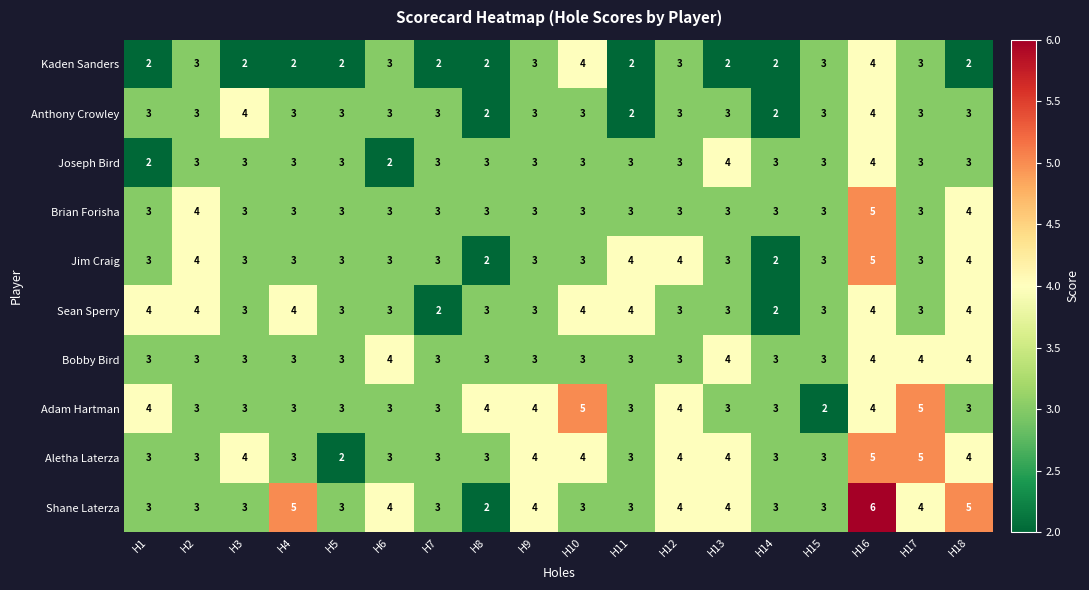

Count the Anthony Crowley values in the range 3 to 4.

15